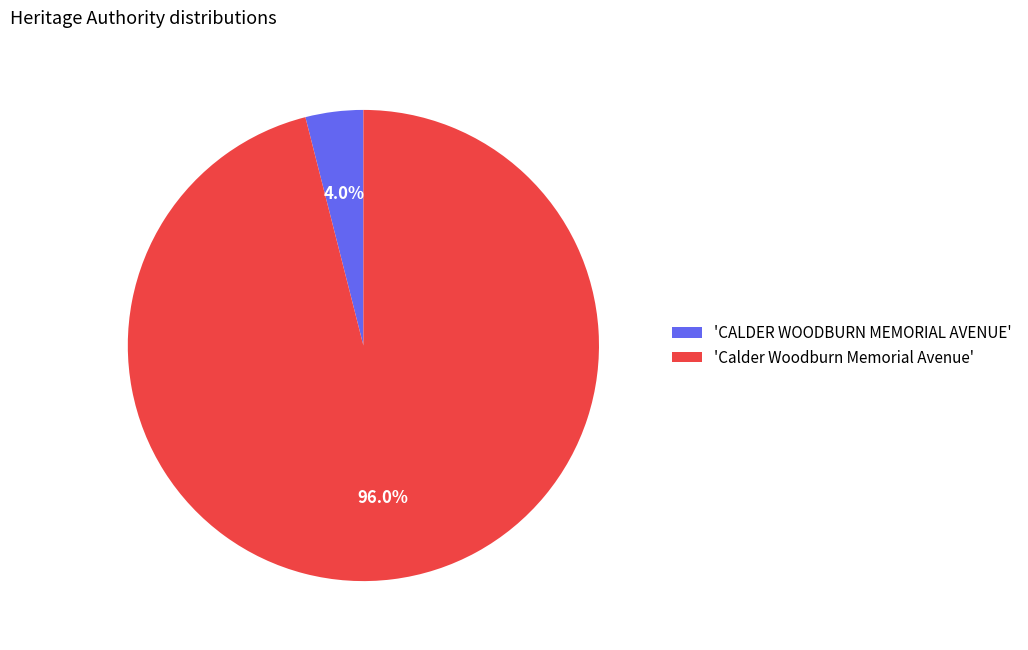

Combined, do 'CALDER WOODBURN MEMORIAL AVENUE' and 'Calder Woodburn Memorial Avenue' account for over 50%?

Yes